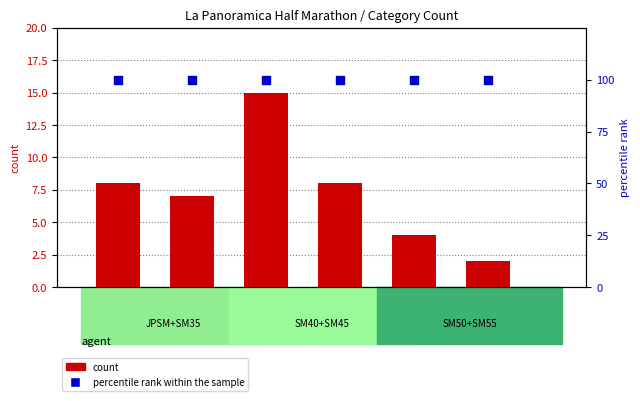

Which series contains the highest Y value?

percentile rank within the sample